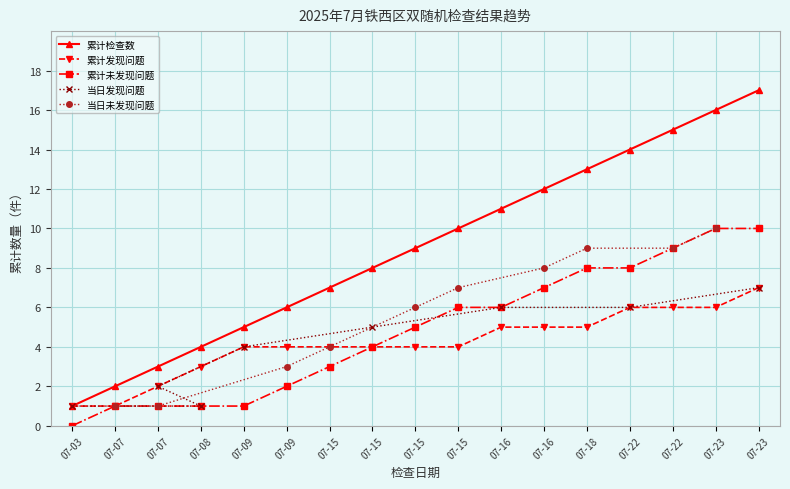

Which series has the largest range (max minus min)?

累计检查数